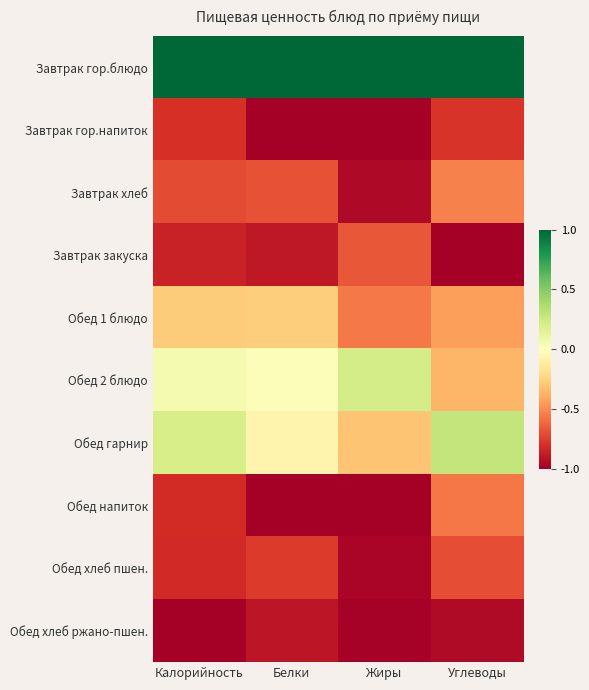

Between Калорийность and Белки, which is larger?

Калорийность